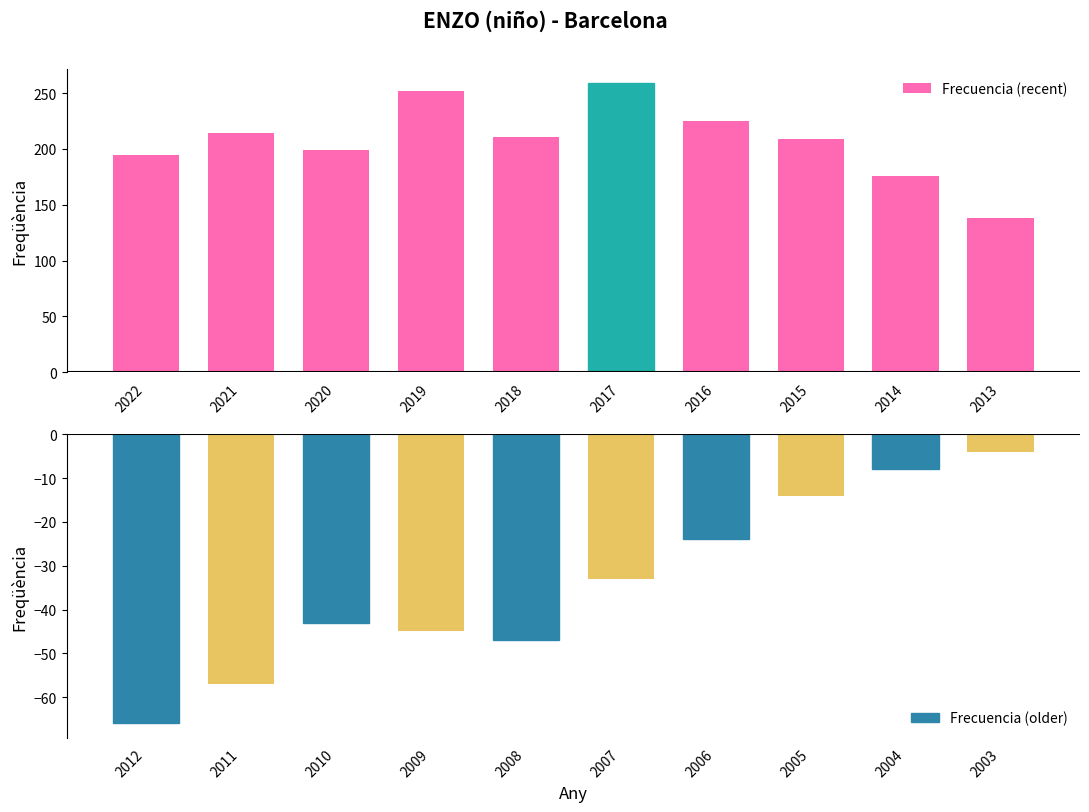

Which series has the largest total across all categories?

Frecuencia (recent)